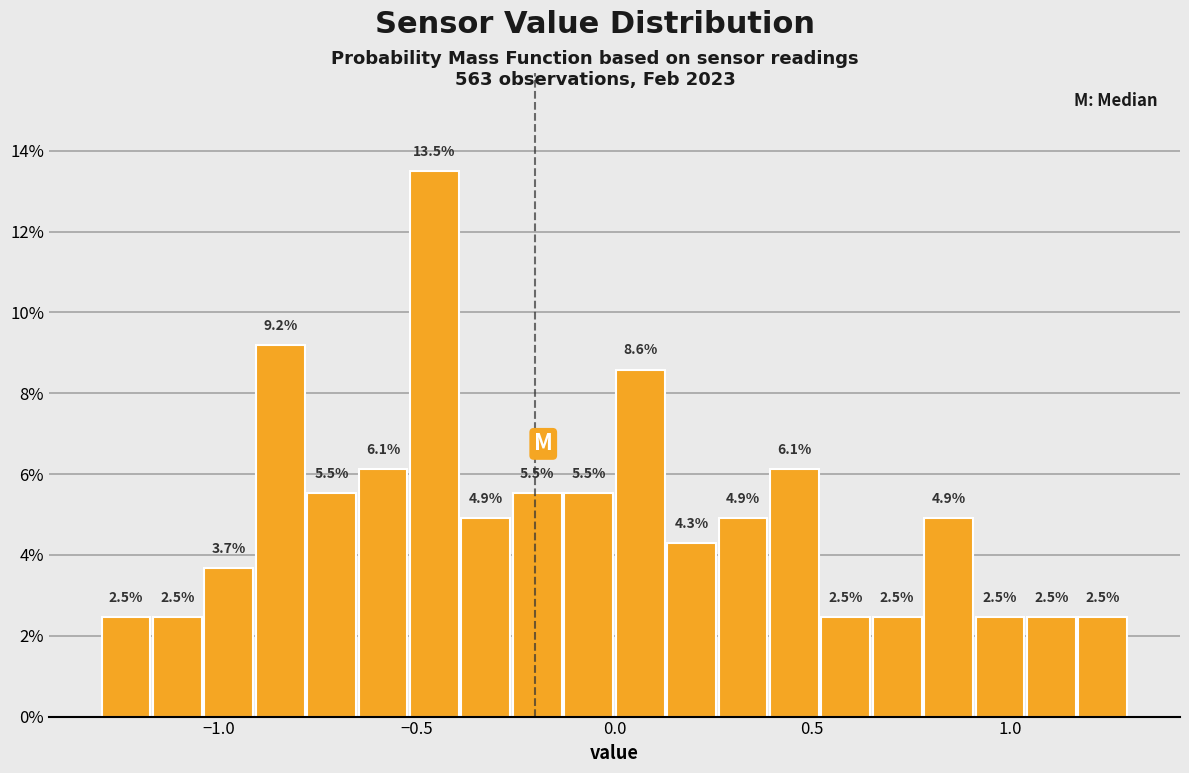

Read against the x-axis, roughly where is the centre of the tallest bar?

-0.45